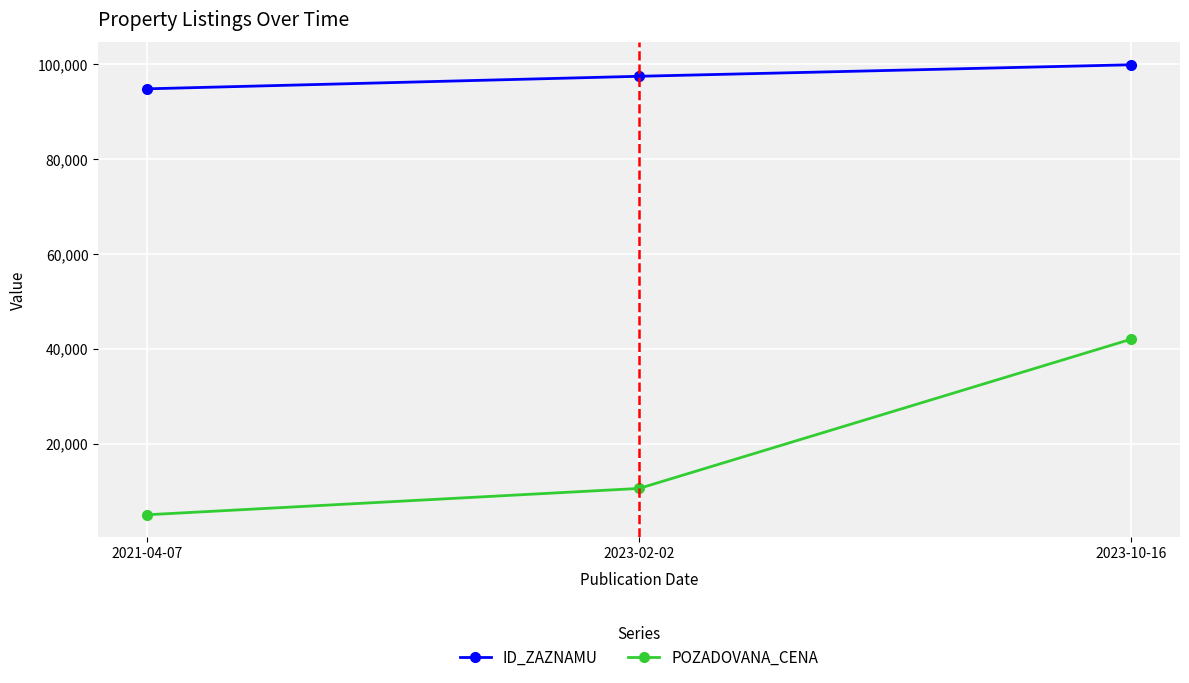

What is the spread (max minus min) of values at 2021-04-07?

89819